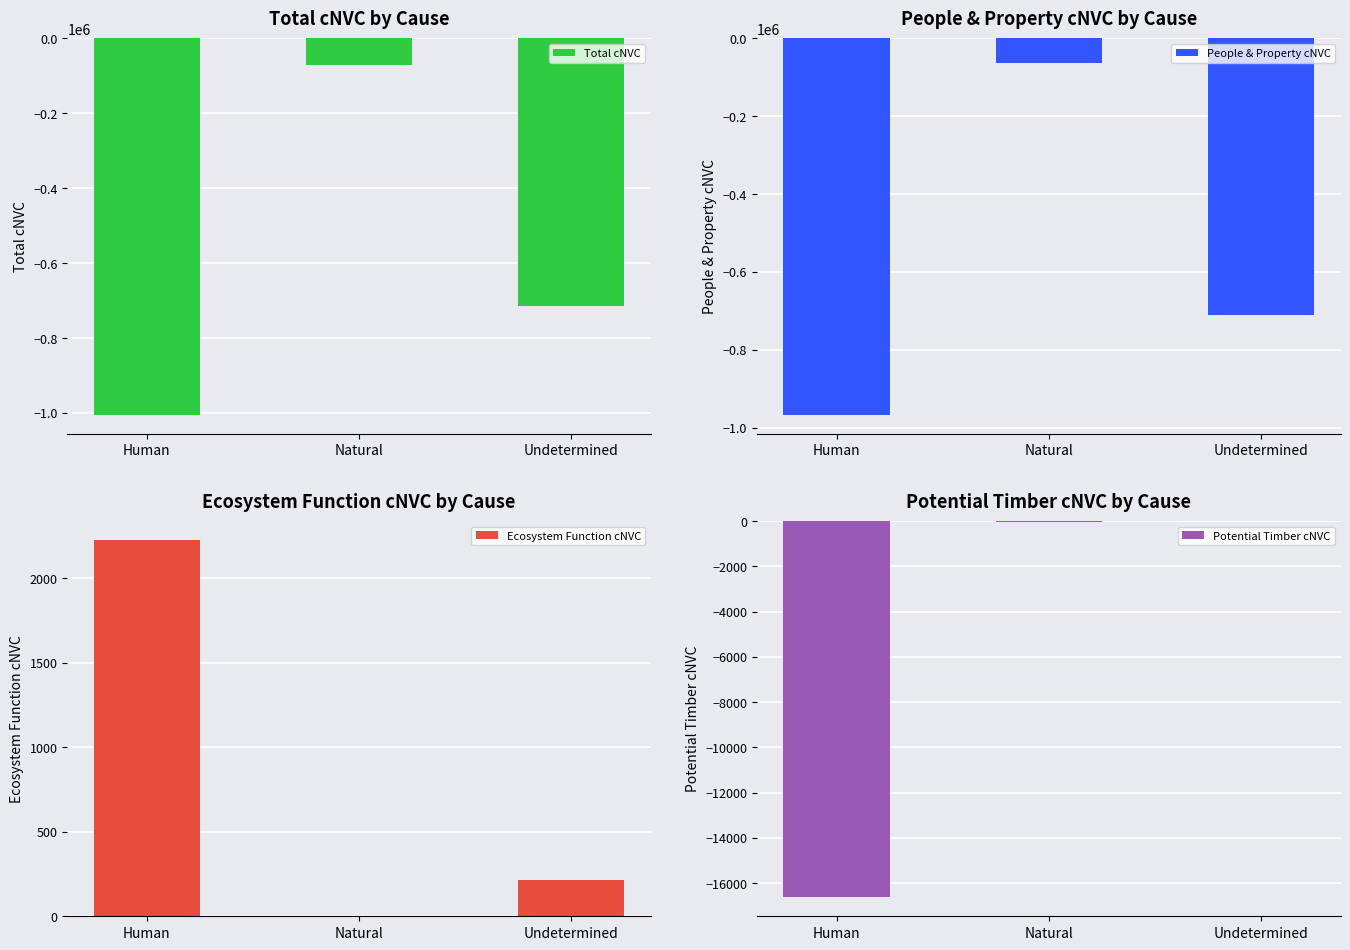

True or false: People & Property cNVC has a value of -1294193 at Human.

False